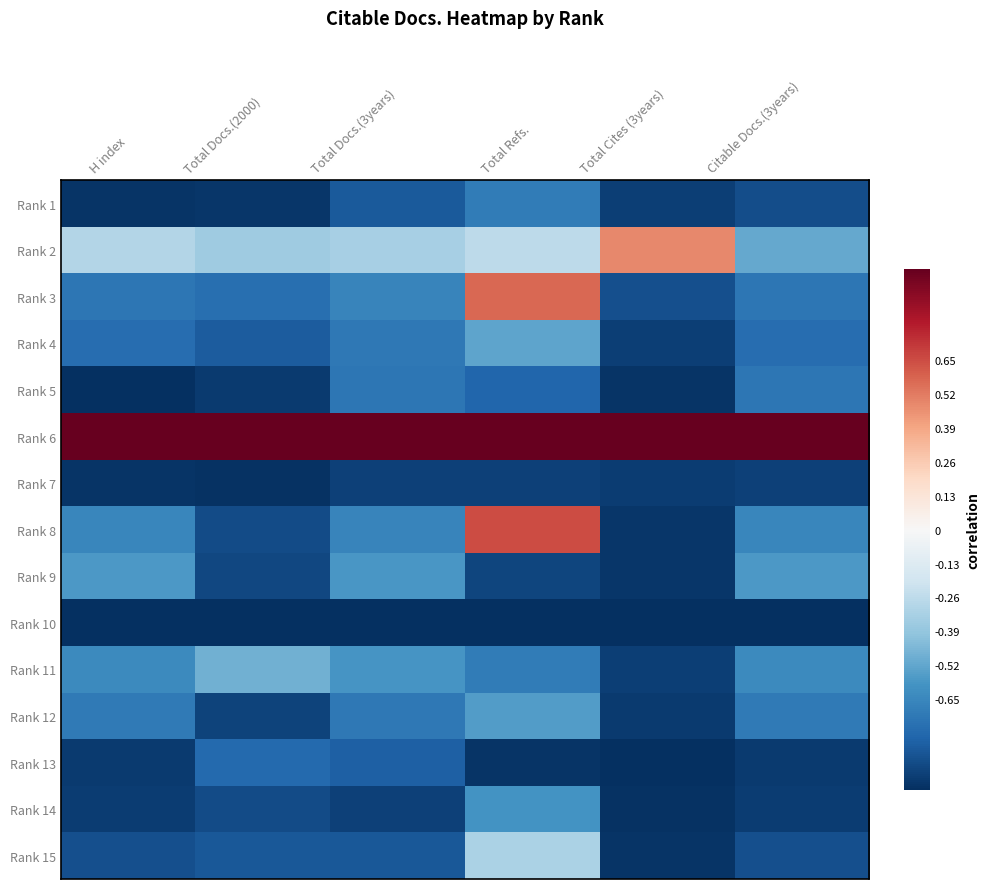

How many data points does each series have?

6